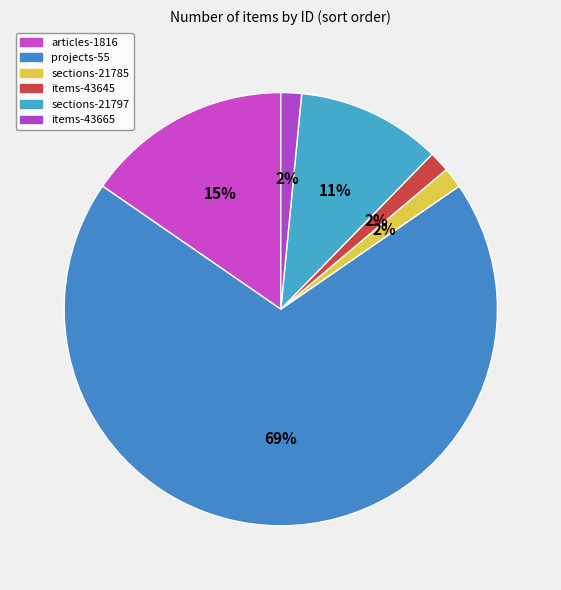

How many slices are in this pie chart?

6